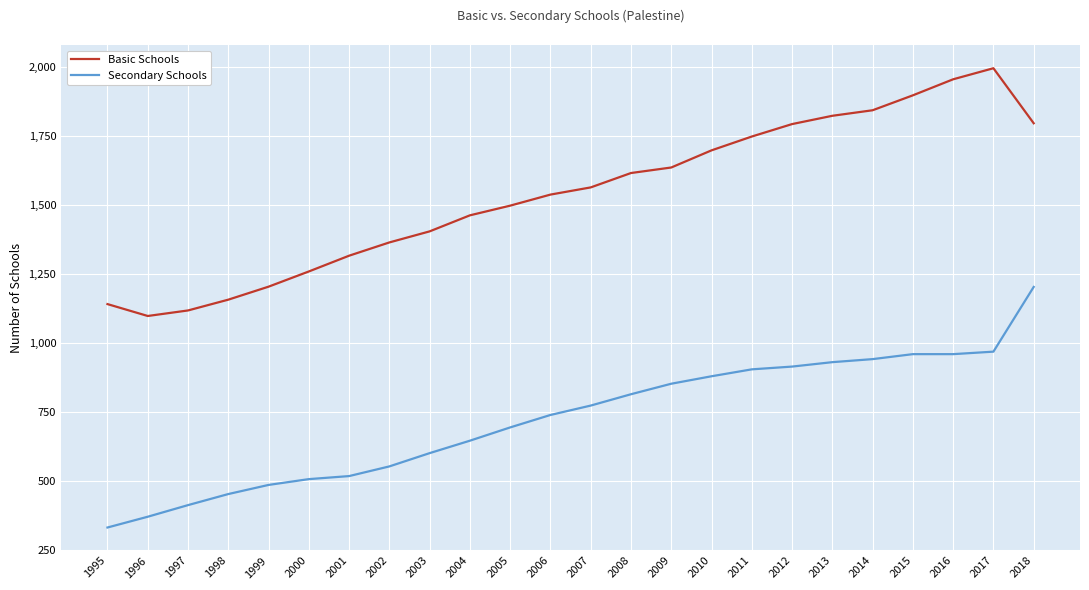

Rank the series at 1997 from highest to lowest value.

Basic Schools, Secondary Schools